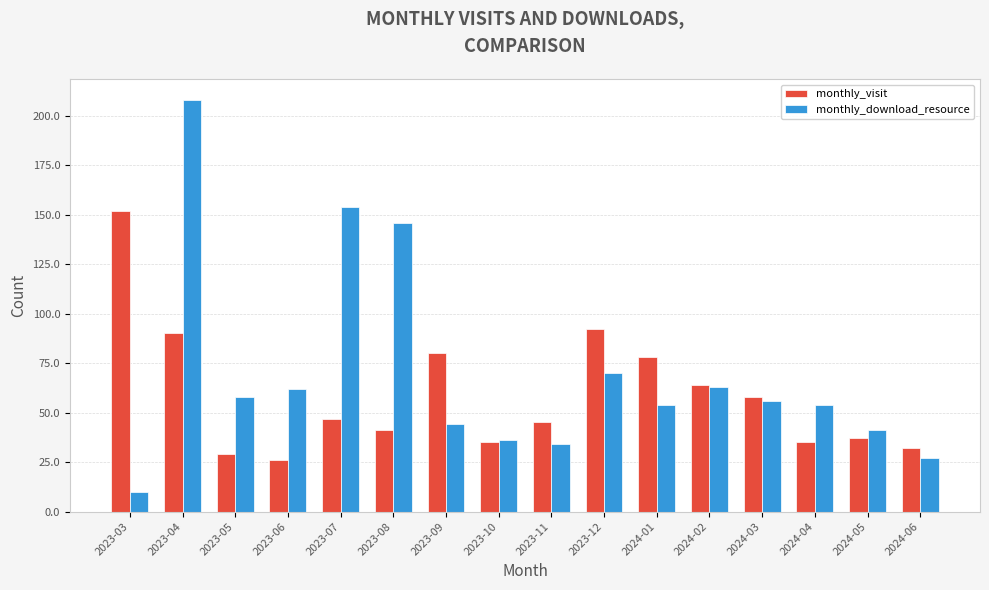

True or false: monthly_download_resource has a value of 54 at 2024-01.

True